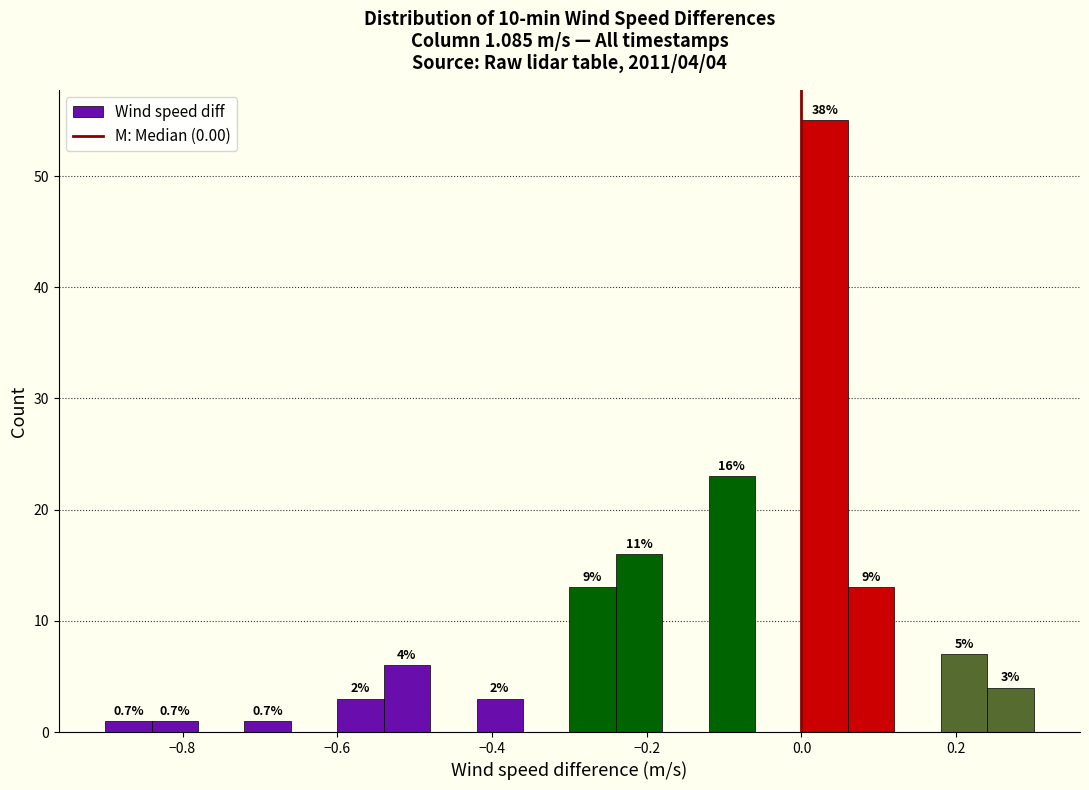

Around what value on the x-axis is the tallest bar? Give the approximate position of its centre, as read against the axis.

0.04